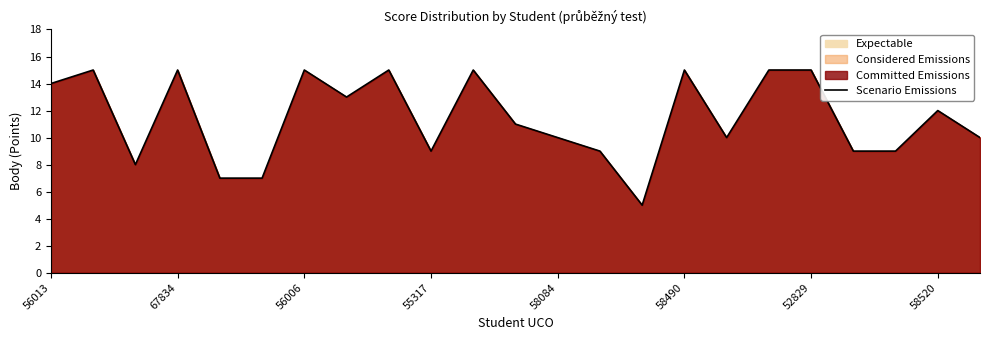

What is the difference between the maximum and minimum values?

10